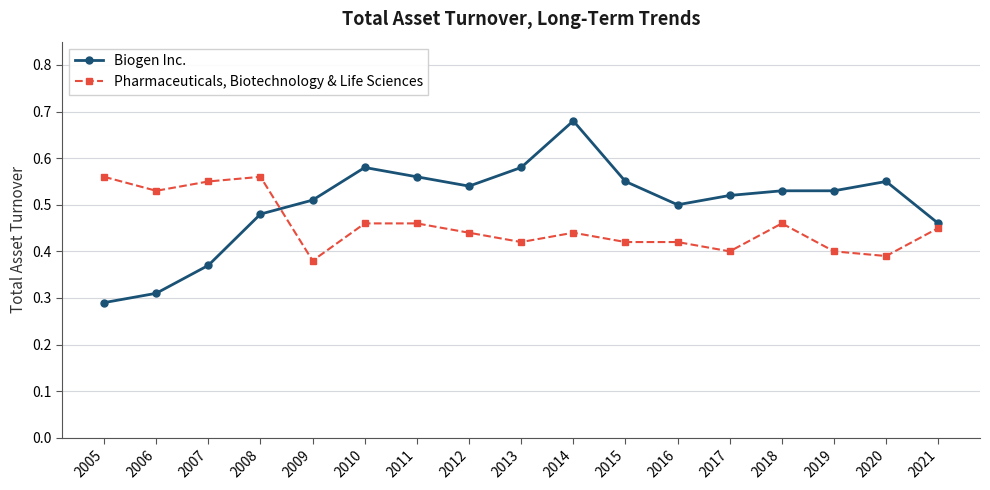

True or false: Pharmaceuticals, Biotechnology & Life Sciences and Biogen Inc. cross at least once.

True